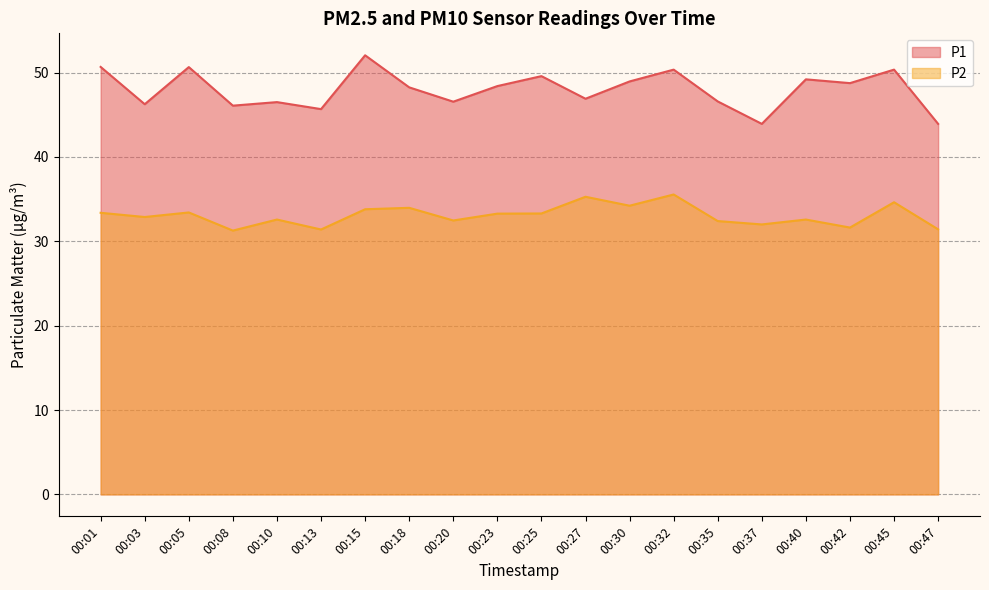

True or false: P2 has more than 2 interior local peaks.

True